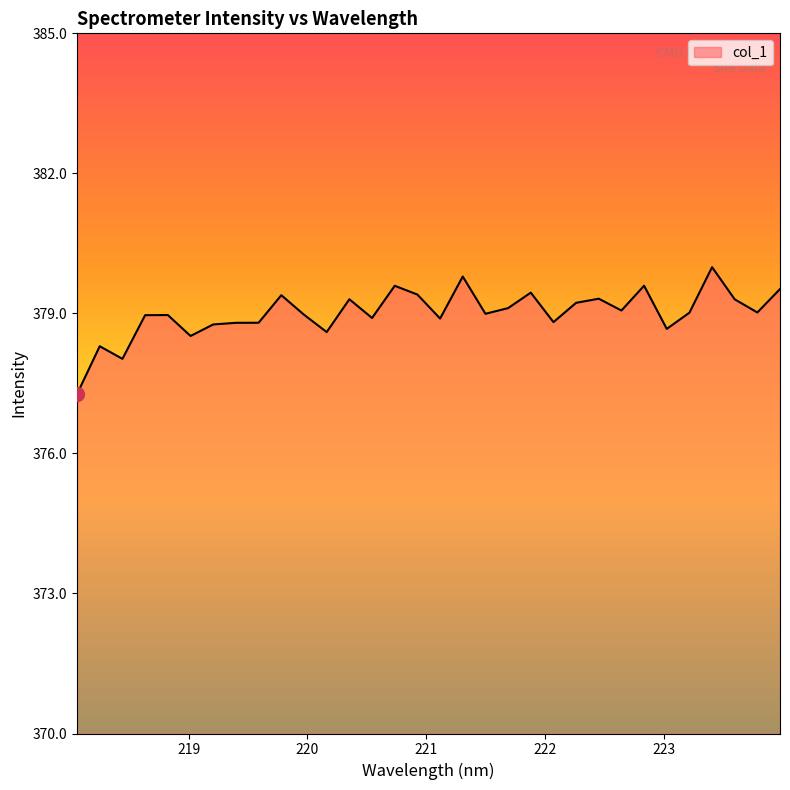

What is the maximum value shown in the chart?

380.0